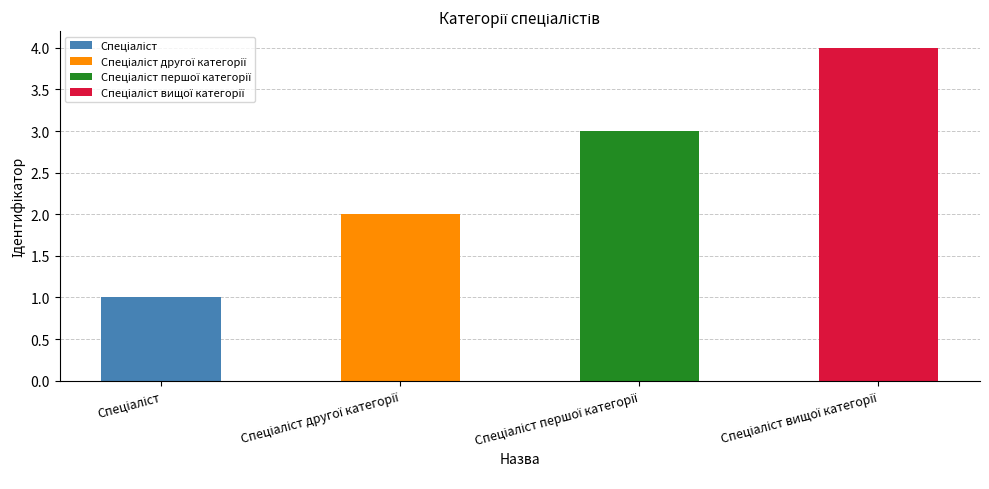

What is the label of the 4th bar from the right?

Спеціаліст